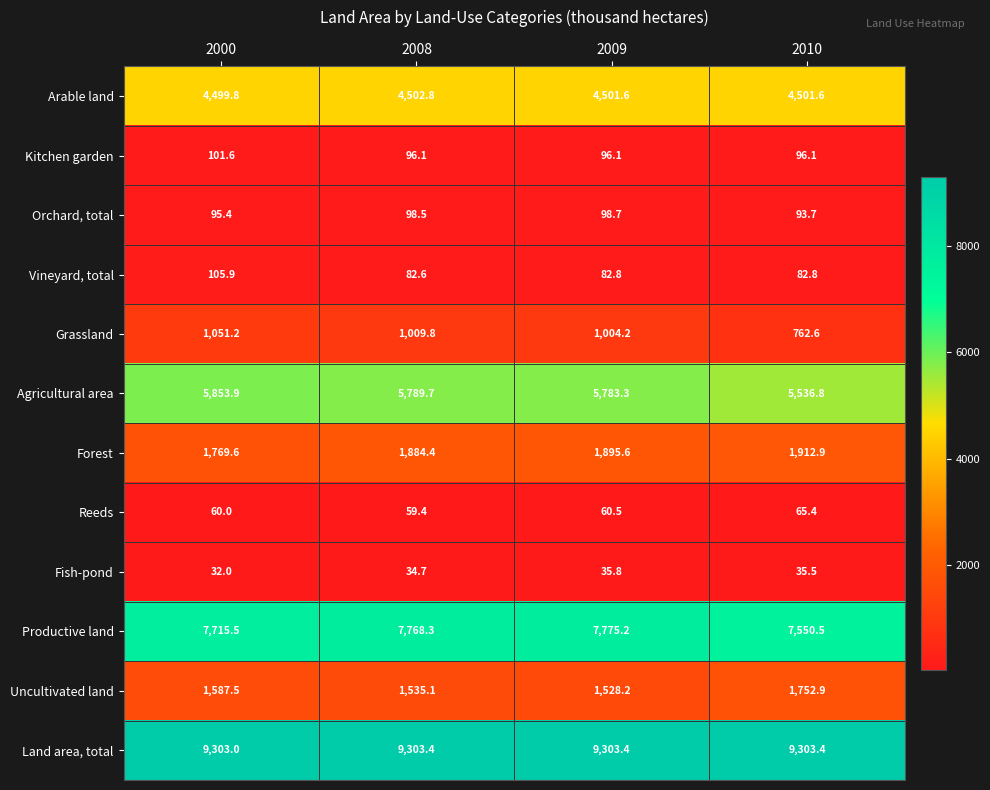

Which category has the lowest value across all series?

2000